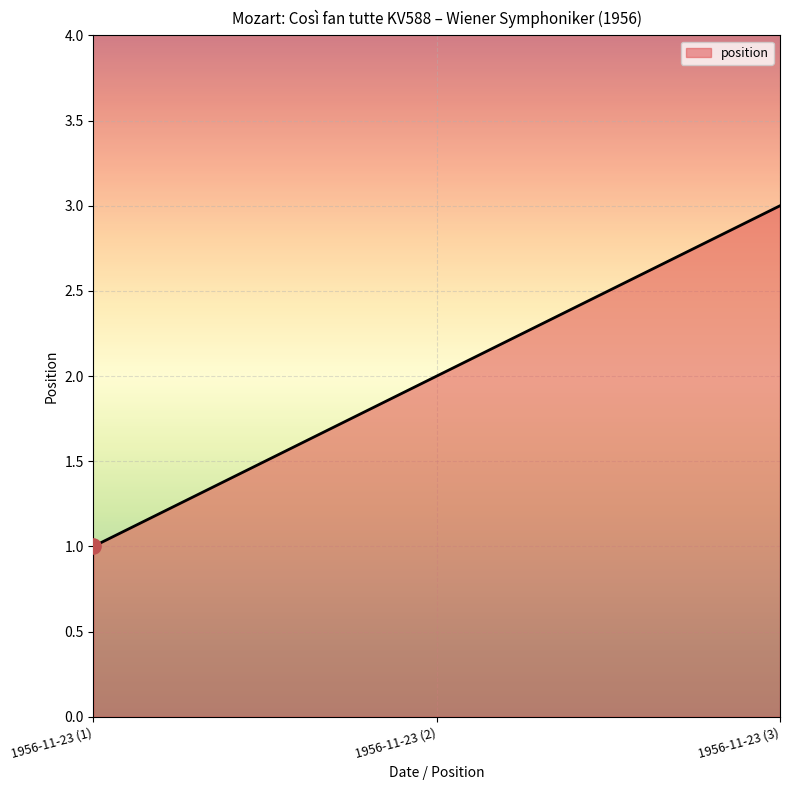

Approximately how many times larger is the value at 1956-11-23 (3) compared to 1956-11-23 (2)?

1.5